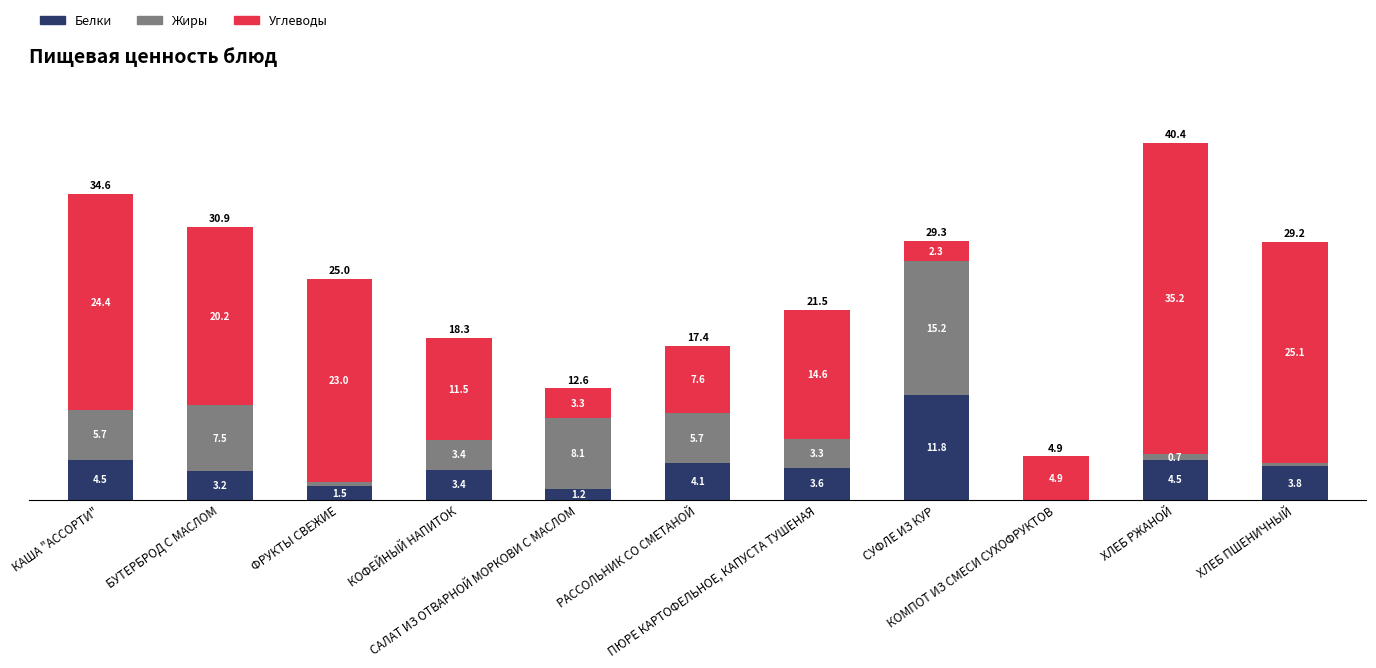

Count the number of data series in this chart.

3